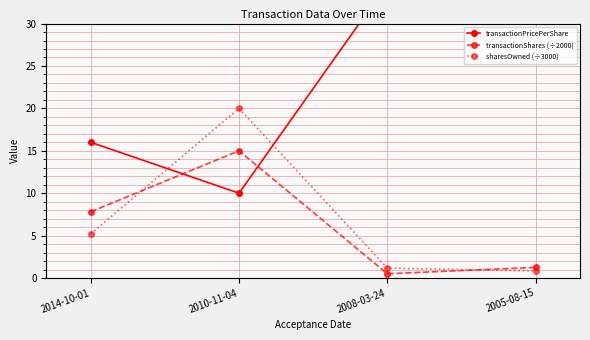

What position from the right is 2005-08-15?

1